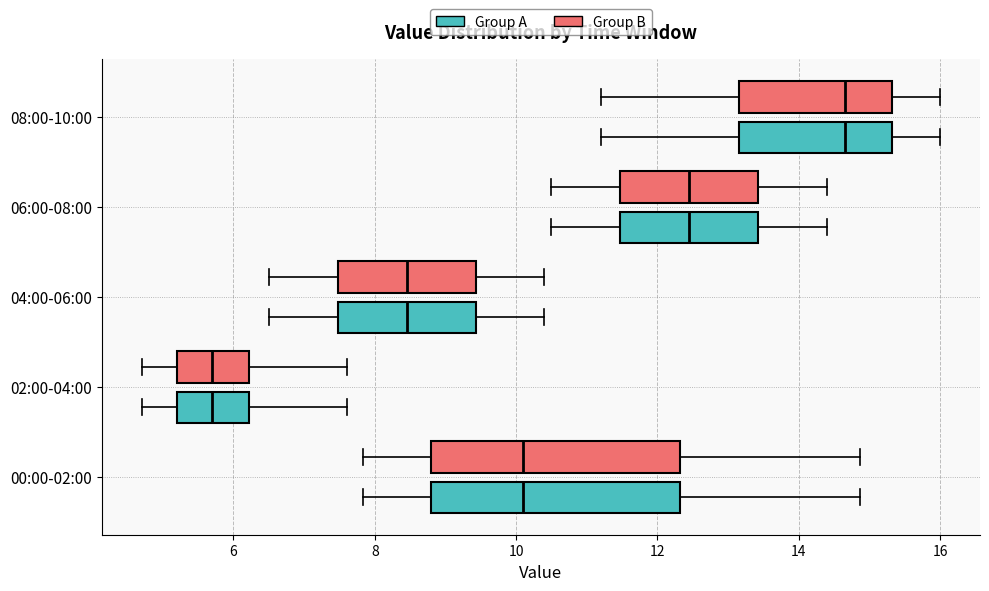

Where does the left whisker of the box for 04:00-06:00 (Group A) end on the x-axis? The values are not printed on the chart, so give them approximately, as read against the axis.

6.6